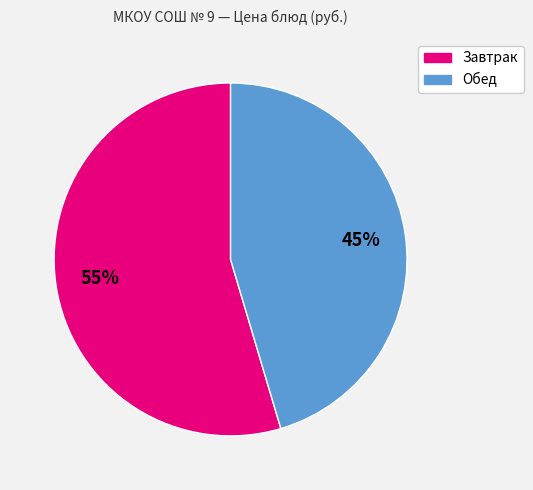

Is there any slice that represents more than half of the pie?

Yes